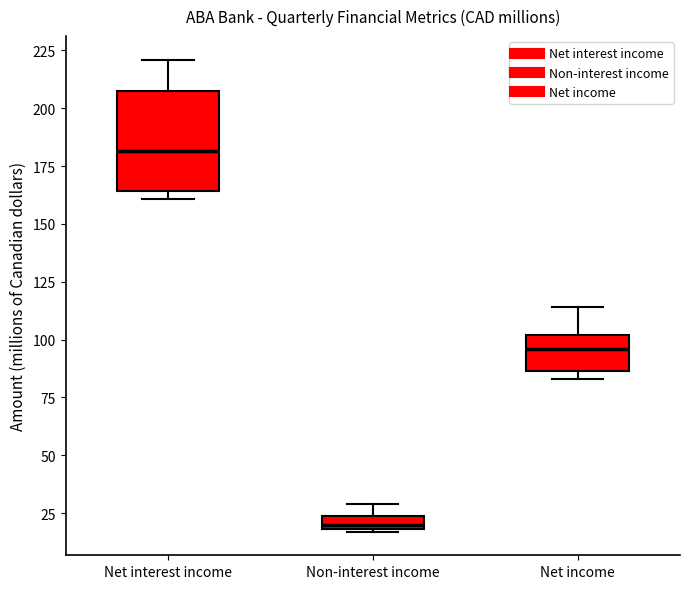

Comparing the boxes themselves (not the whiskers), which one is the tallest?

Net interest income